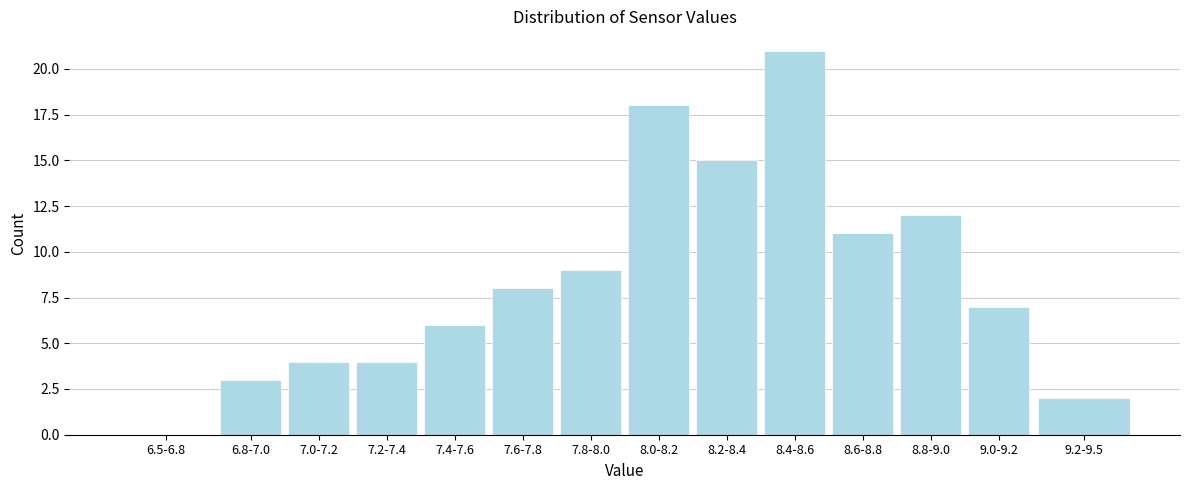

Reading left to right, list all the values displayed in this chart.

6.5-6.8=0	6.8-7.0=3	7.0-7.2=4	7.2-7.4=4	7.4-7.6=6	7.6-7.8=8	7.8-8.0=9	8.0-8.2=18	8.2-8.4=15	8.4-8.6=21	8.6-8.8=11	8.8-9.0=12	9.0-9.2=7	9.2-9.5=2